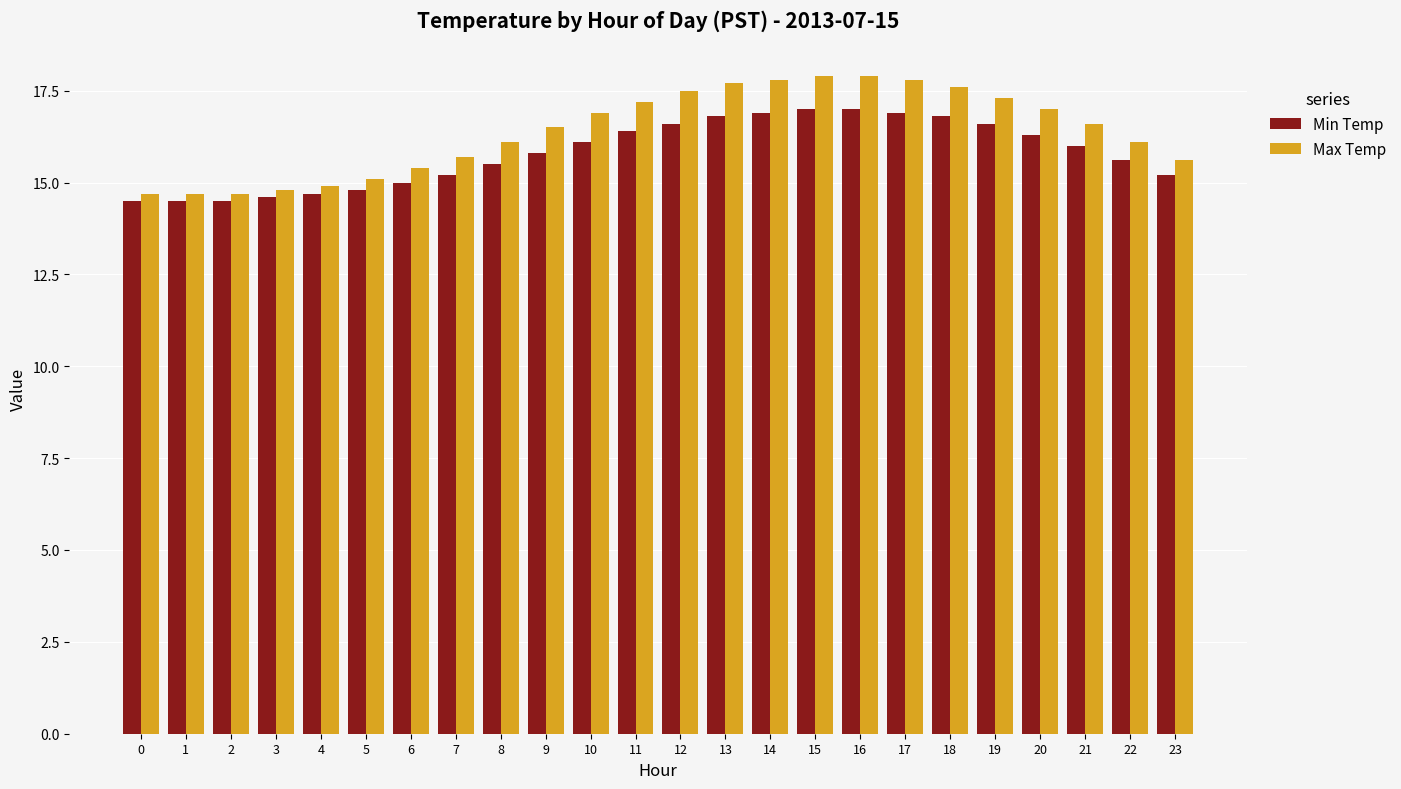

Is it true that Min Temp equals 23.0 at 10?

False